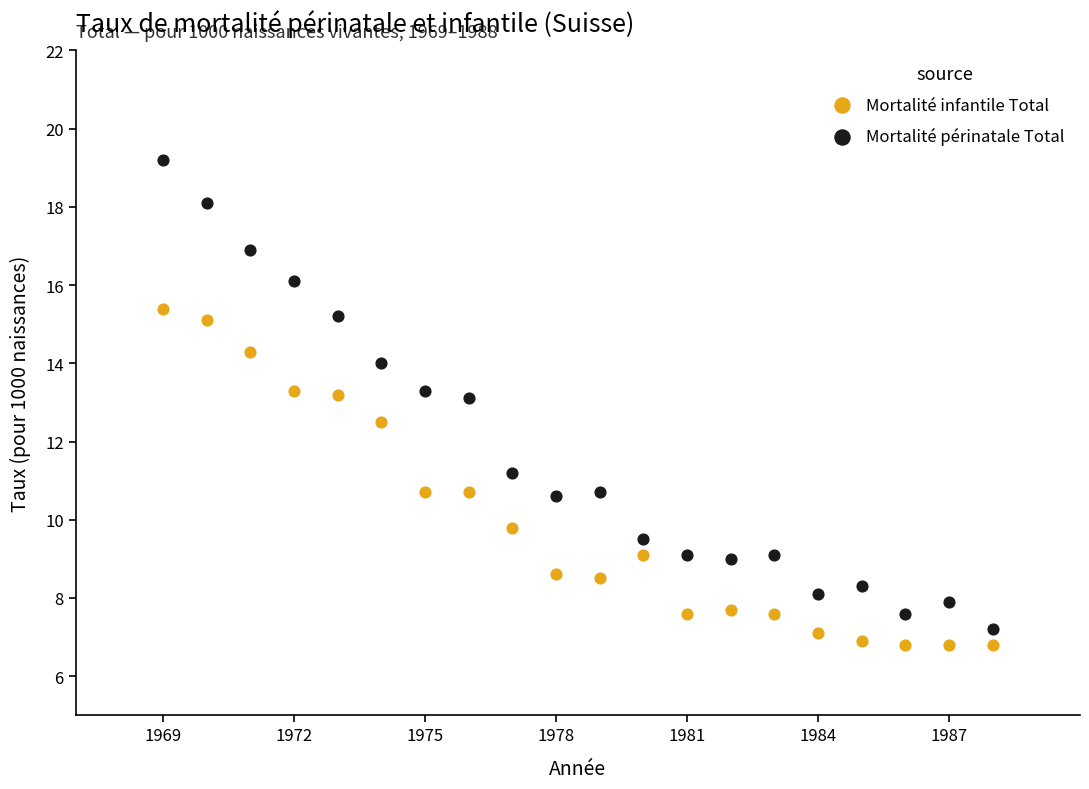

What is the X range (max minus min) for the scatter plot?

19.0